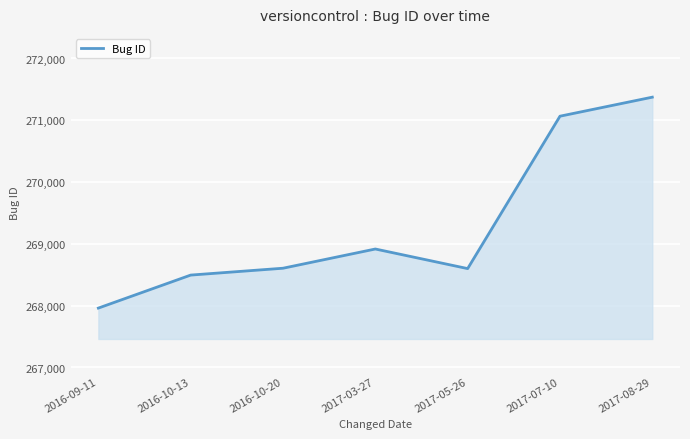

Is it true that the value at 2017-03-27 is 467207?

False